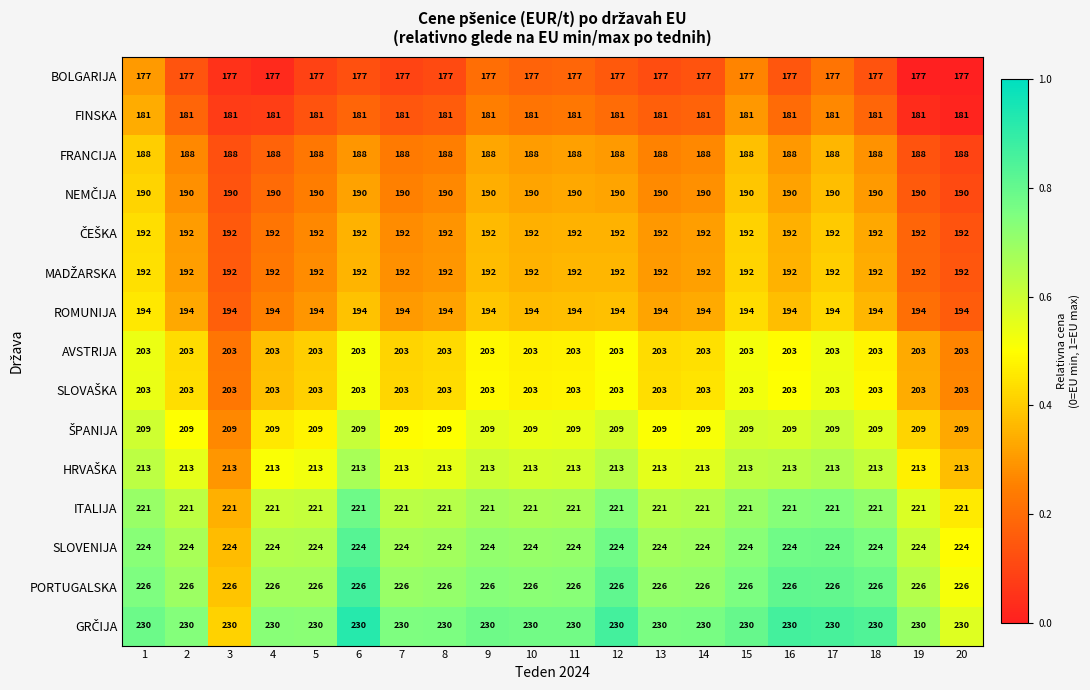

The value of ROMUNIJA at 2 is 294. True or false?

False